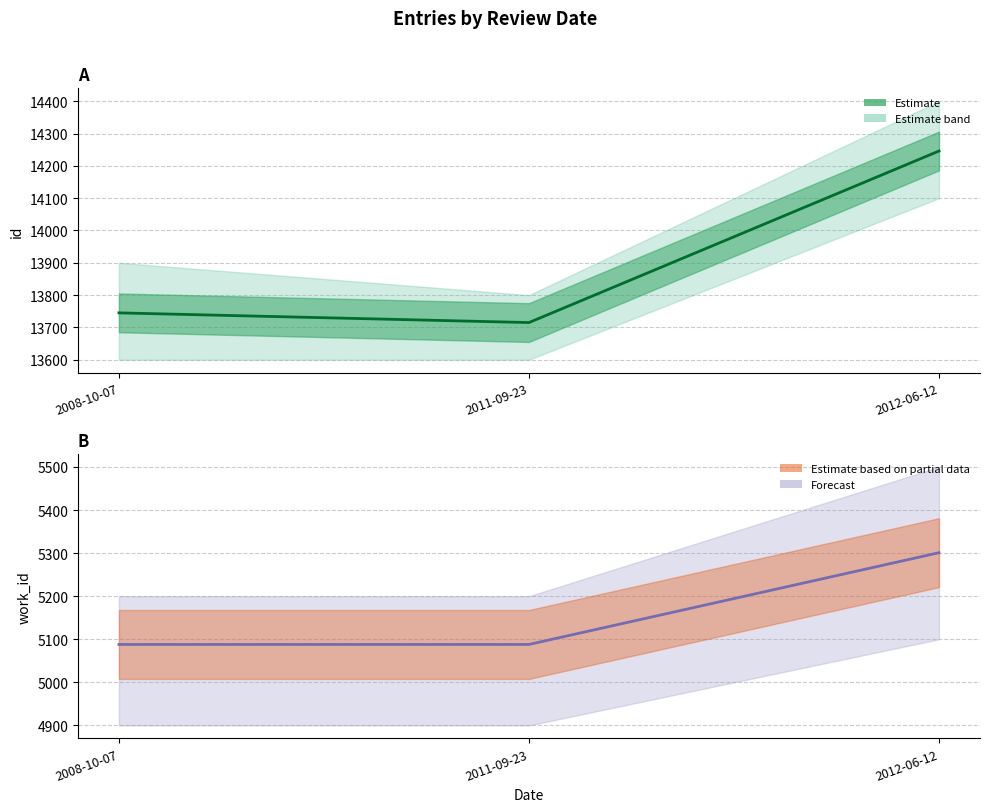

What value does the id series have at 2008-10-07, to the nearest 50?

13750